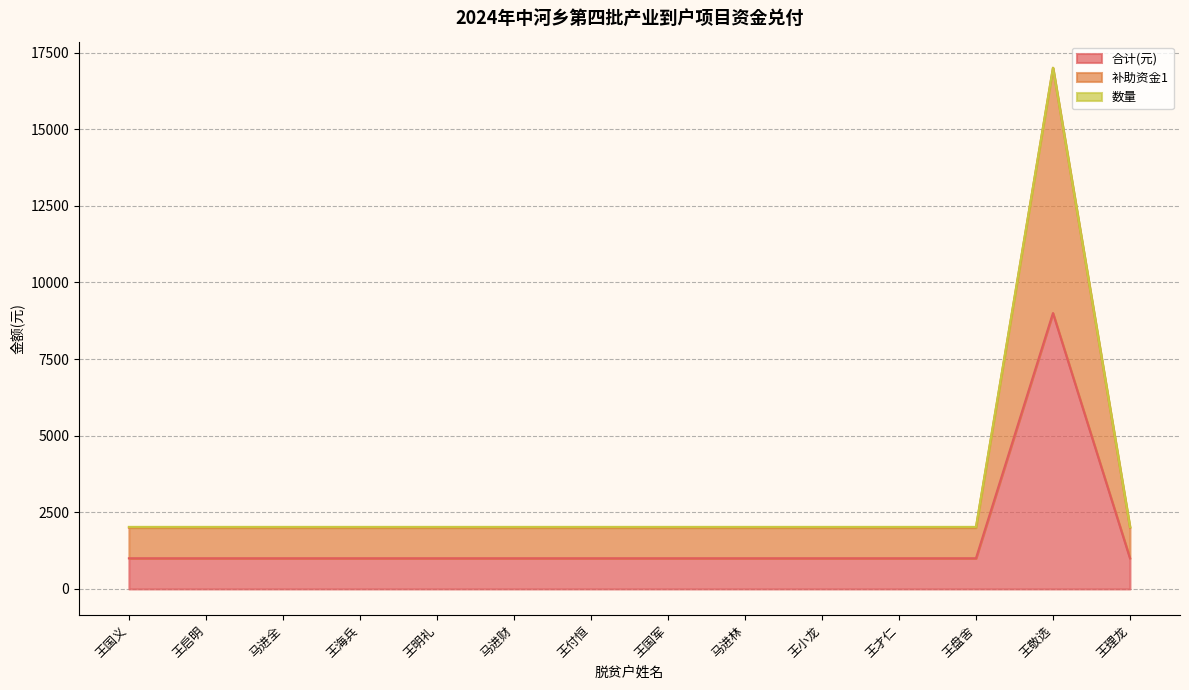

Which series has the widest spread of values?

合计(元)